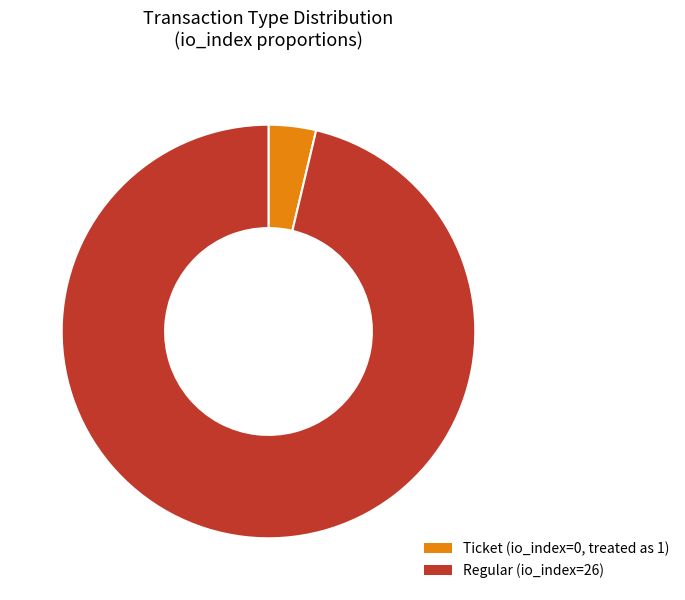

Is there a majority slice in this chart?

Yes